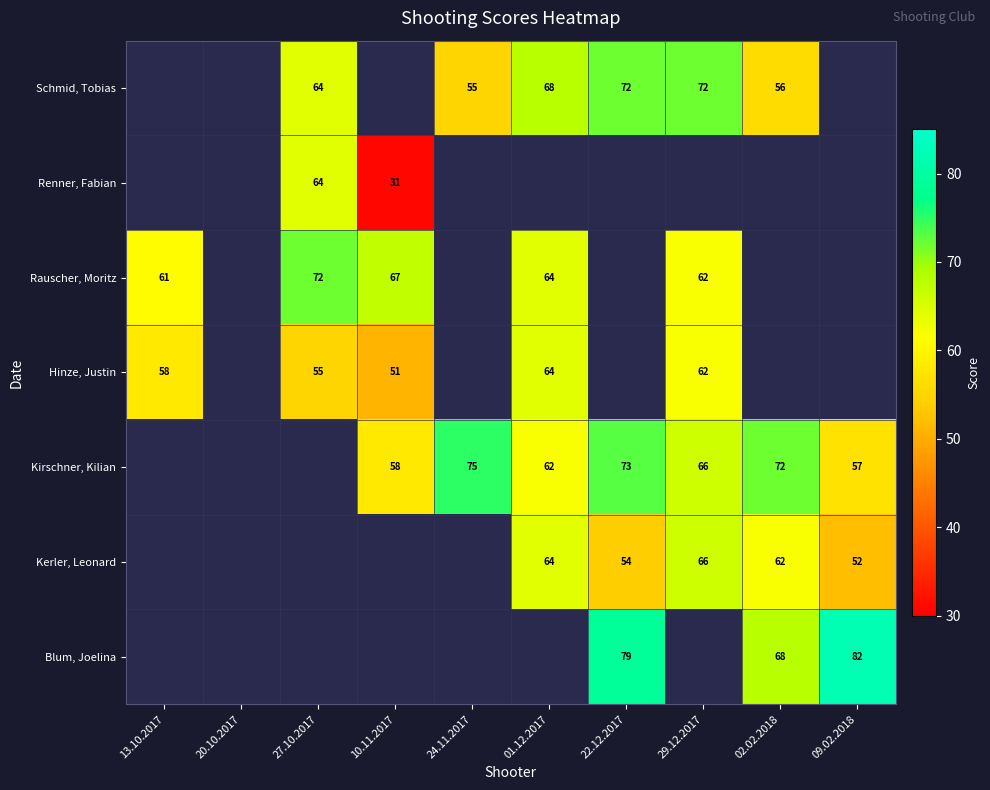

True or false: Kirschner, Kilian has a value of 109.1 at 02.02.2018.

False